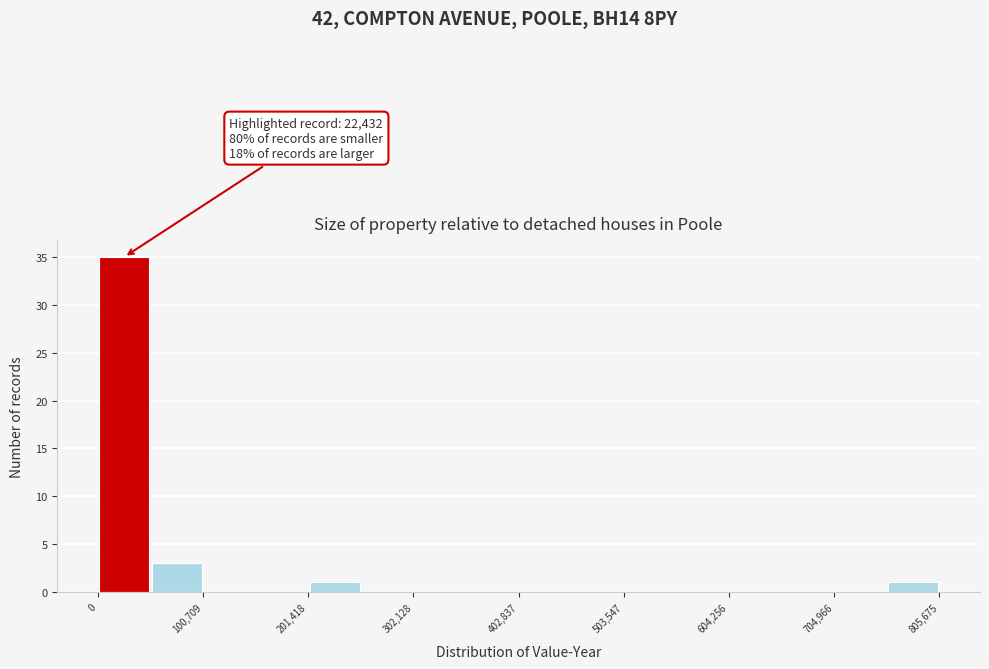

Read against the x-axis, roughly where is the centre of the tallest bar?

20000